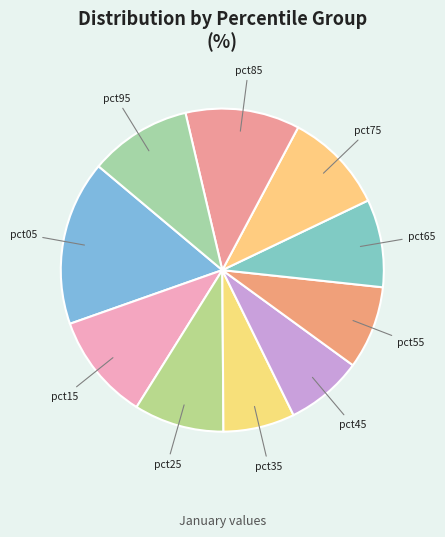

How many segments does this pie chart have?

10